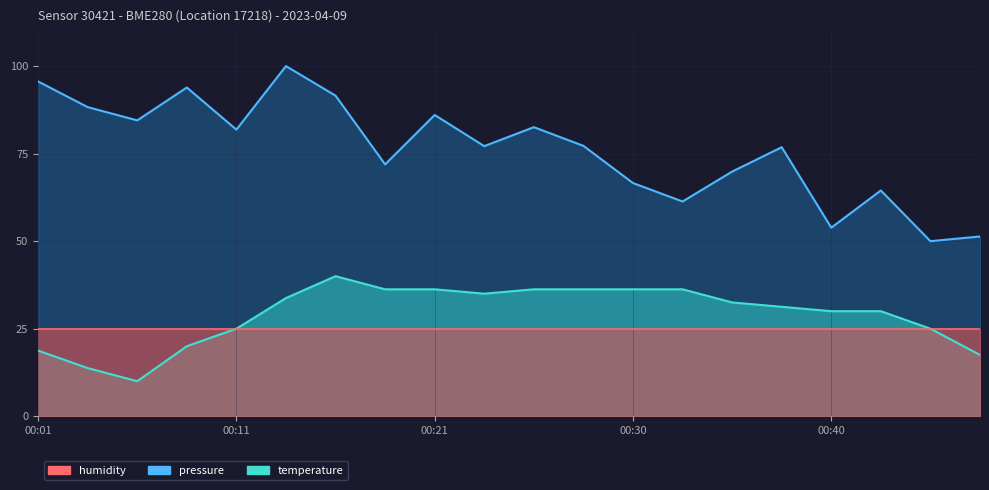

Which series has the largest total across all categories?

pressure